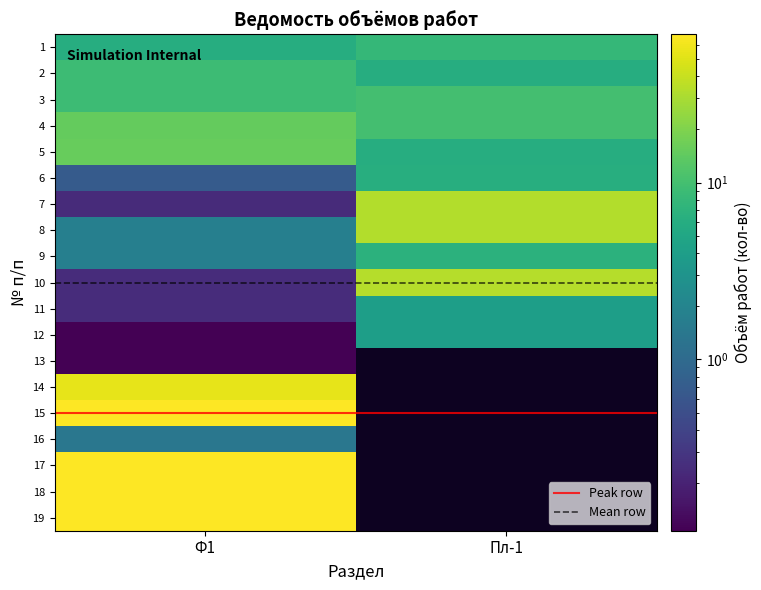

At which category does the chart reach its peak across all series?

Ф1